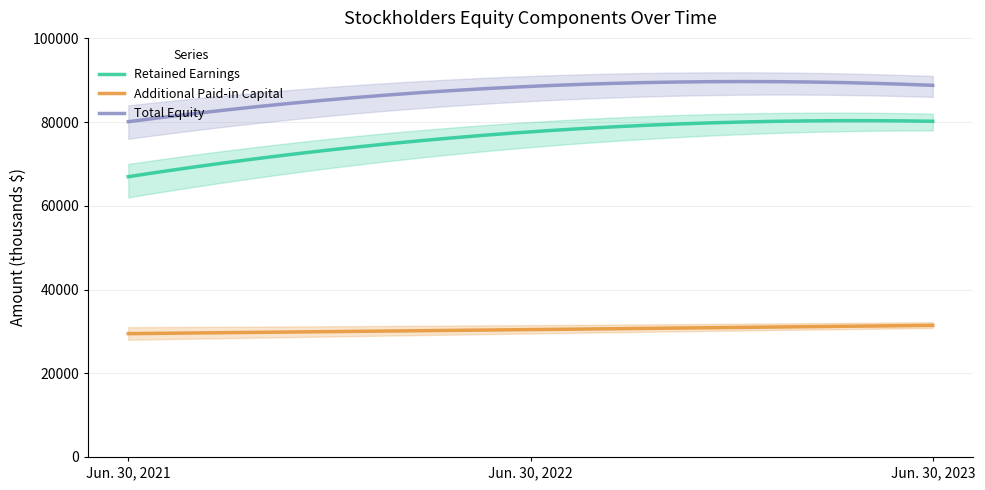

The Total Equity series shows 80083 at Jun. 30, 2021. True or false?

True